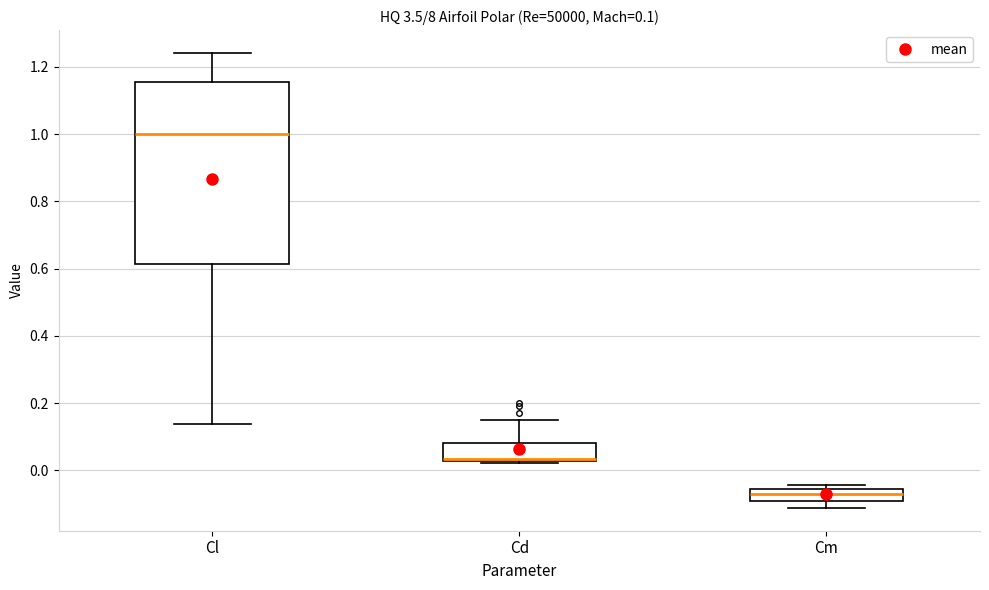

Which box is the tallest, from its lower edge to its upper edge?

Cl